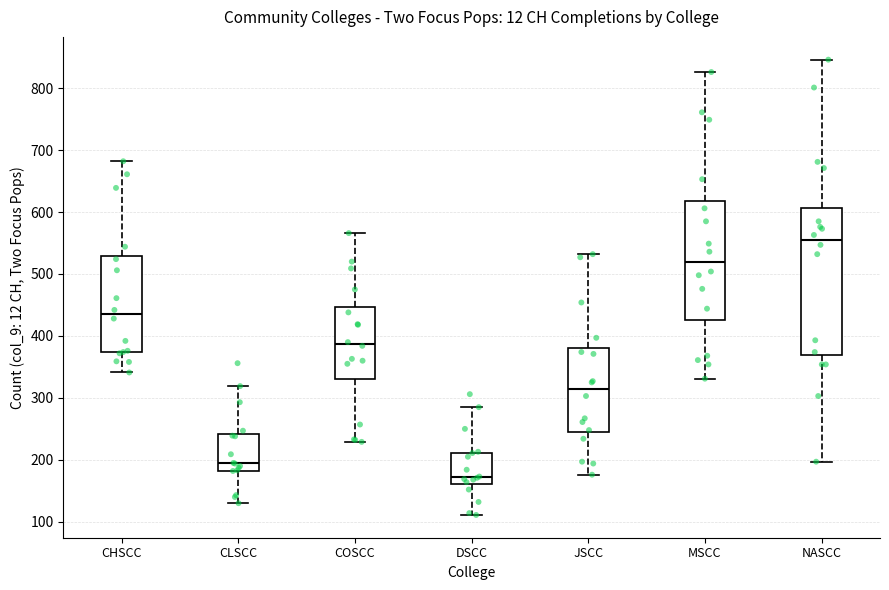

Which box's median line is the lowest?

DSCC